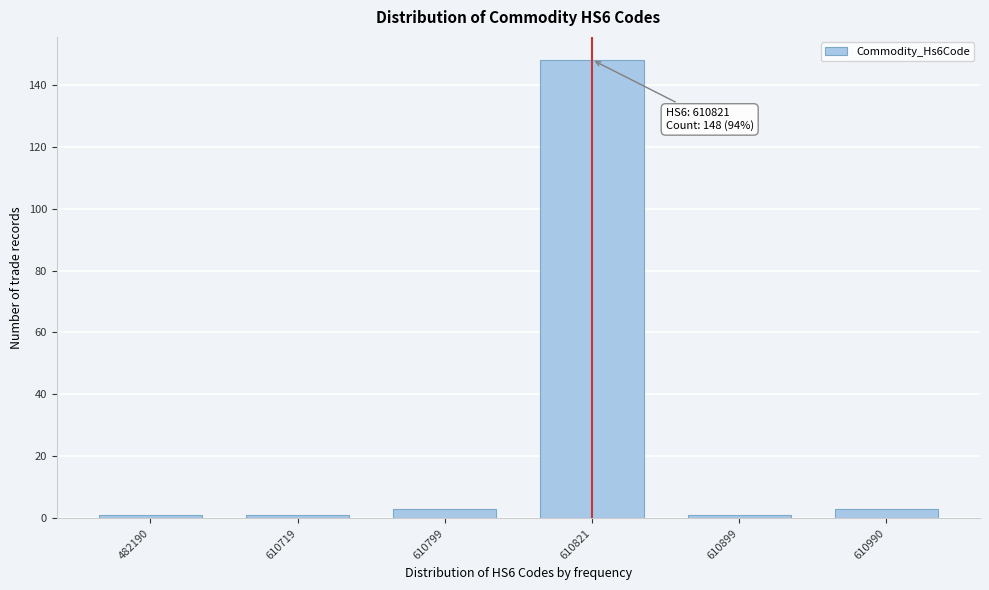

Reading left to right, extract all data points from this chart.

482190=1	610719=1	610799=3	610821=148	610899=1	610990=3